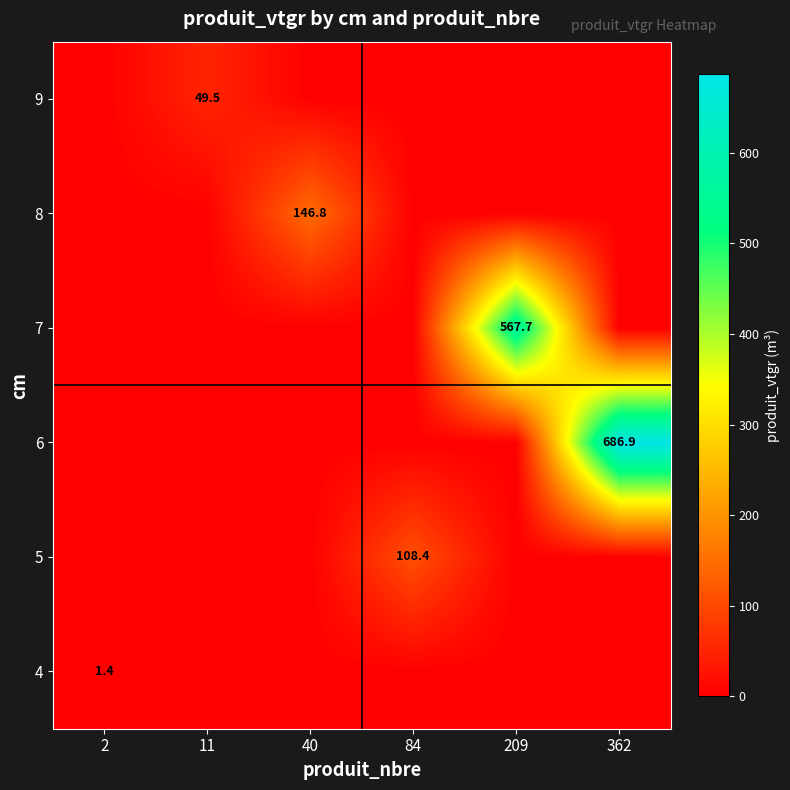

Between 40 and 84, which is larger?

40